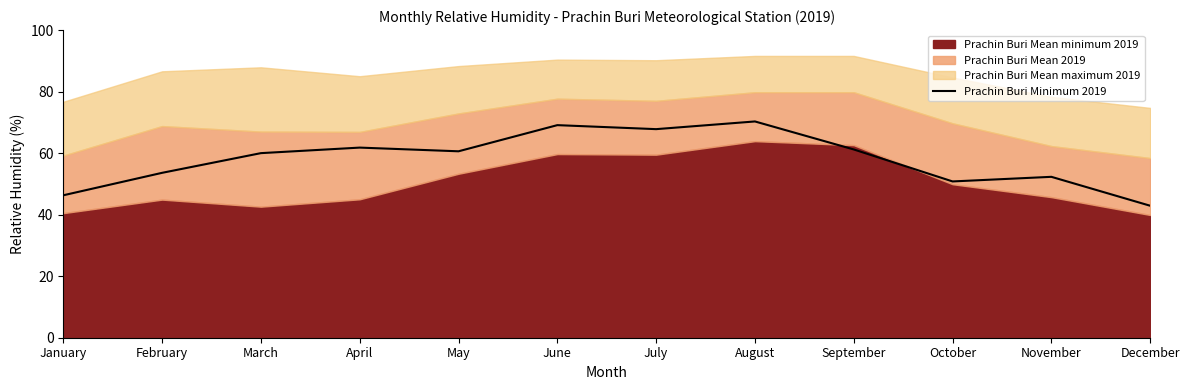

How many interior local valleys (lower than both neighbors) does the data have?

3